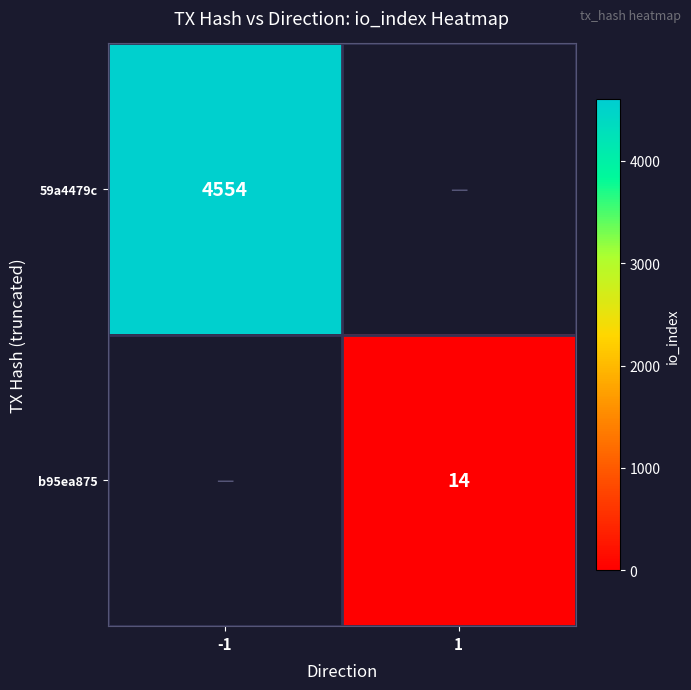

What is the spread (max minus min) of values at -1?

4554